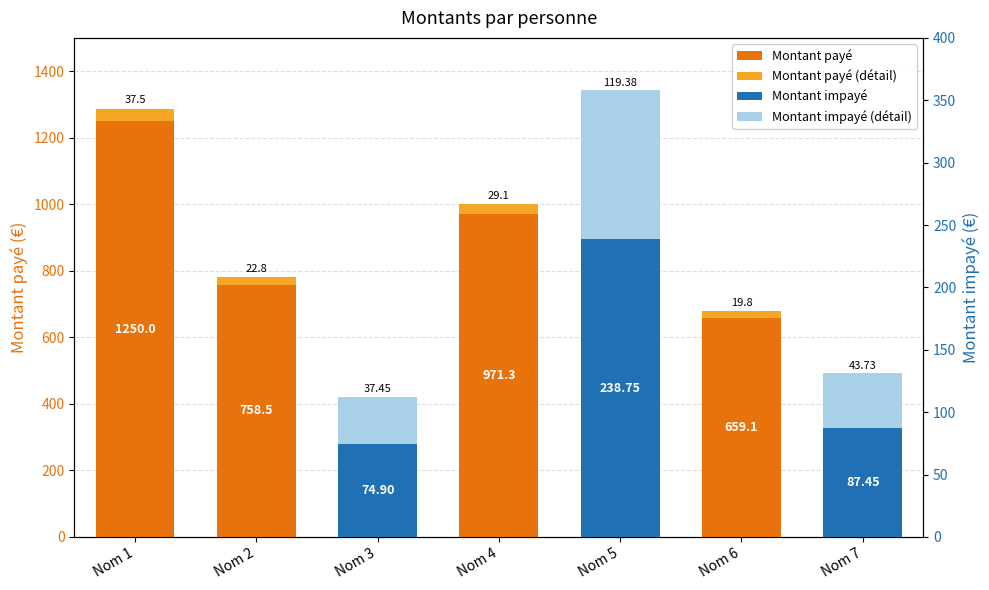

How many positive values does the Montant payé (détail) series have?

4